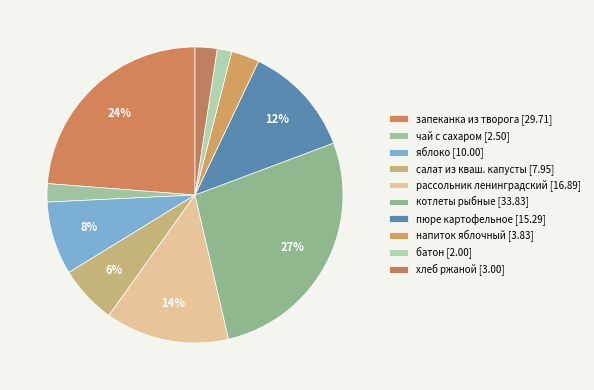

How many slices are in this pie chart?

10